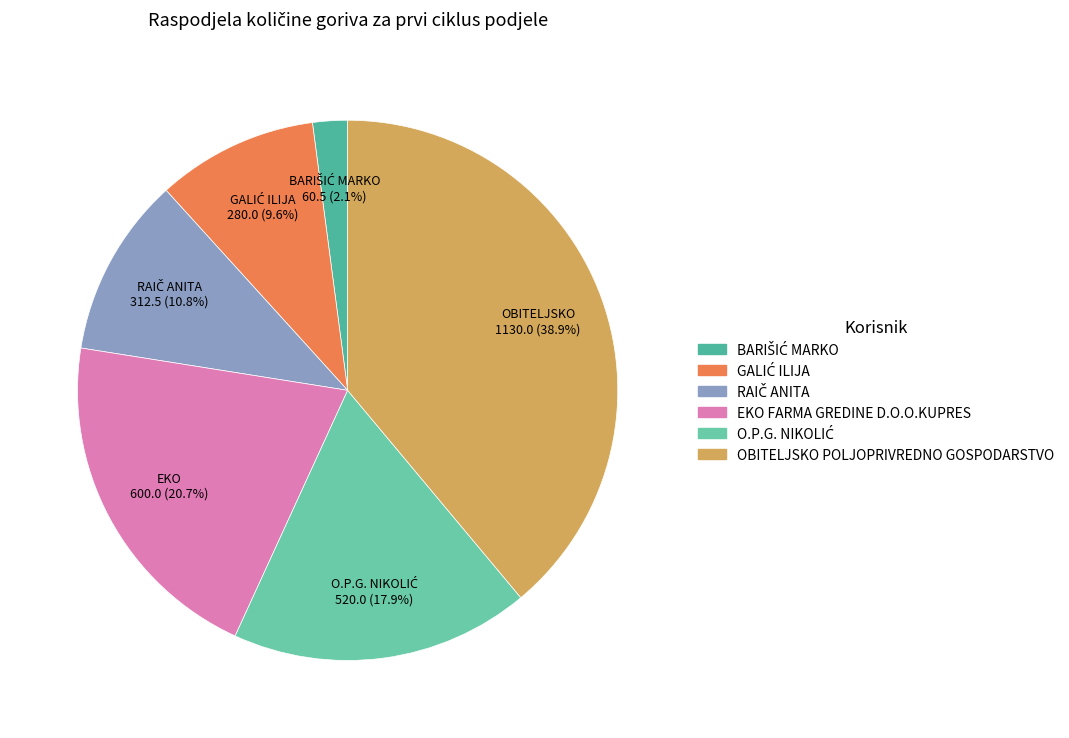

Is there any slice that represents more than half of the pie?

No